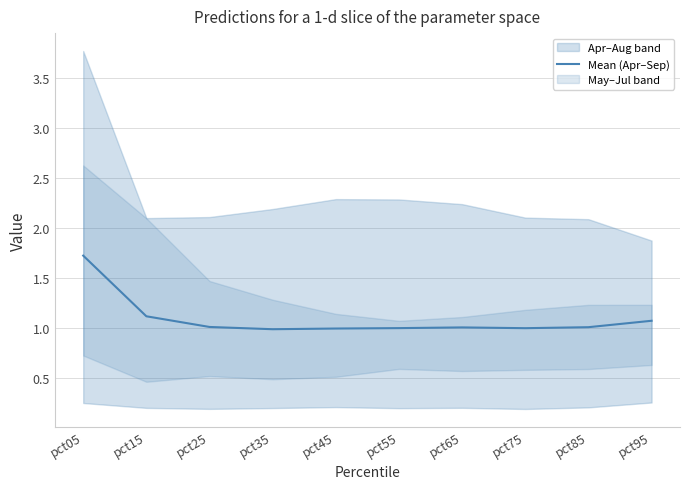

Rank the categories by value from highest to lowest.

pct05, pct15, pct95, pct25, pct85, pct65, pct55, pct75, pct45, pct35